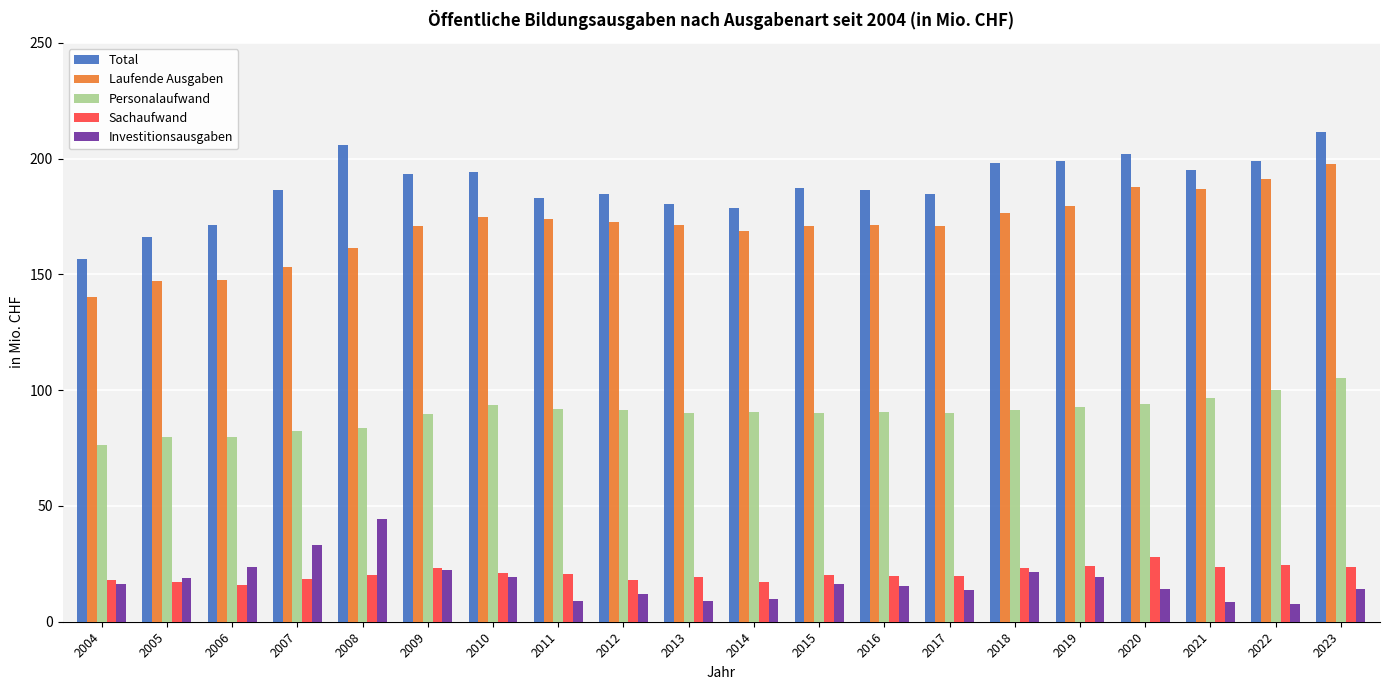

What is the total value across all series at 2017?

479.7